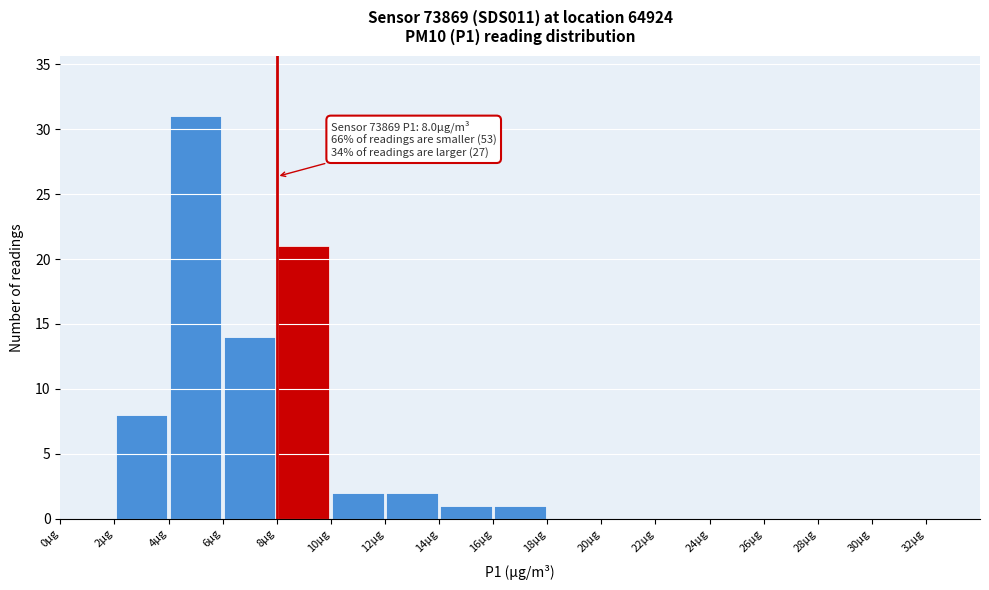

Which range on the x-axis has the tallest bar?

4 to 6